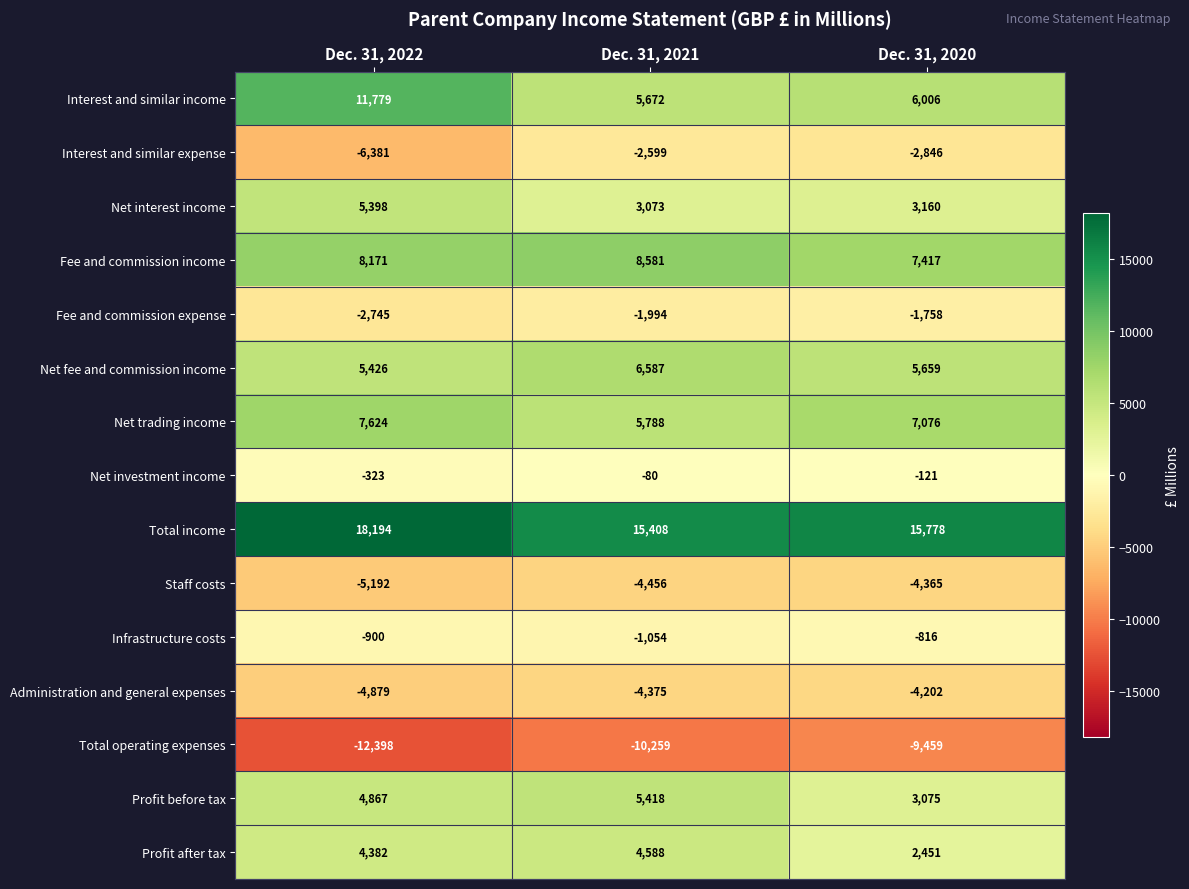

Count the number of categories in the chart.

3